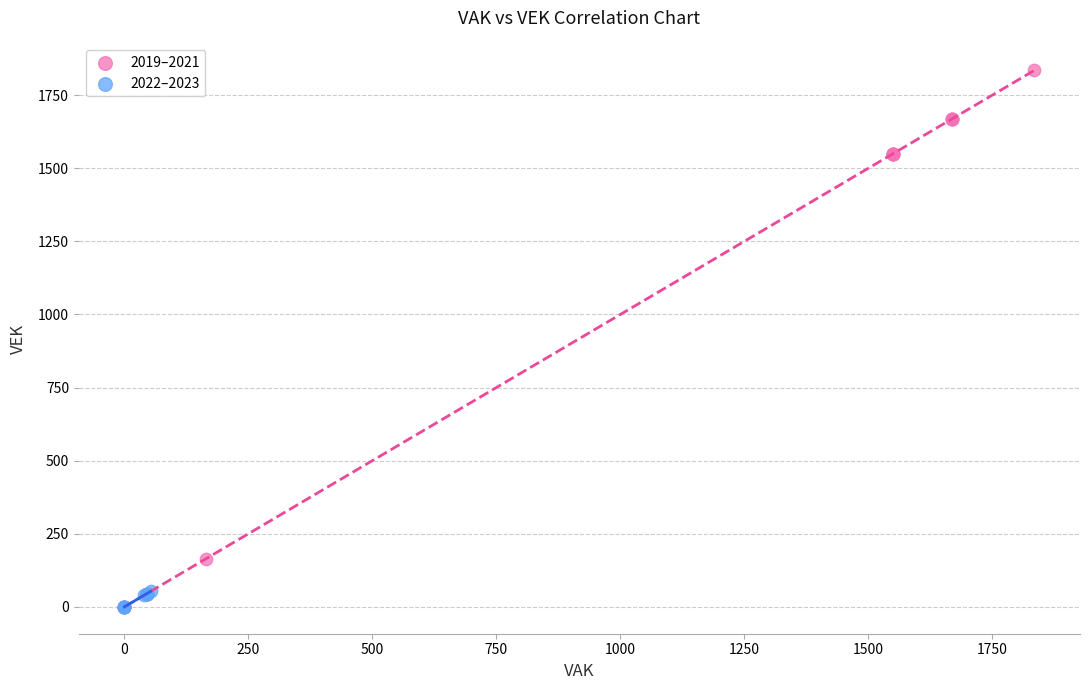

Which series has the largest Y range (max minus min)?

2019–2021